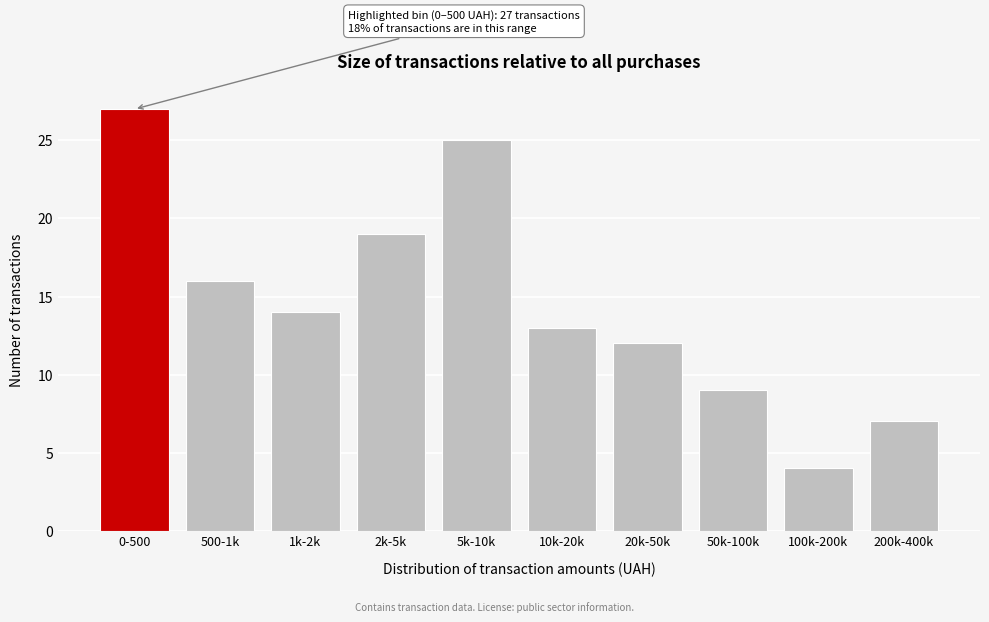

Reading left to right, transcribe all the data shown in this chart.

27	16	14	19	25	13	12	9	4	7